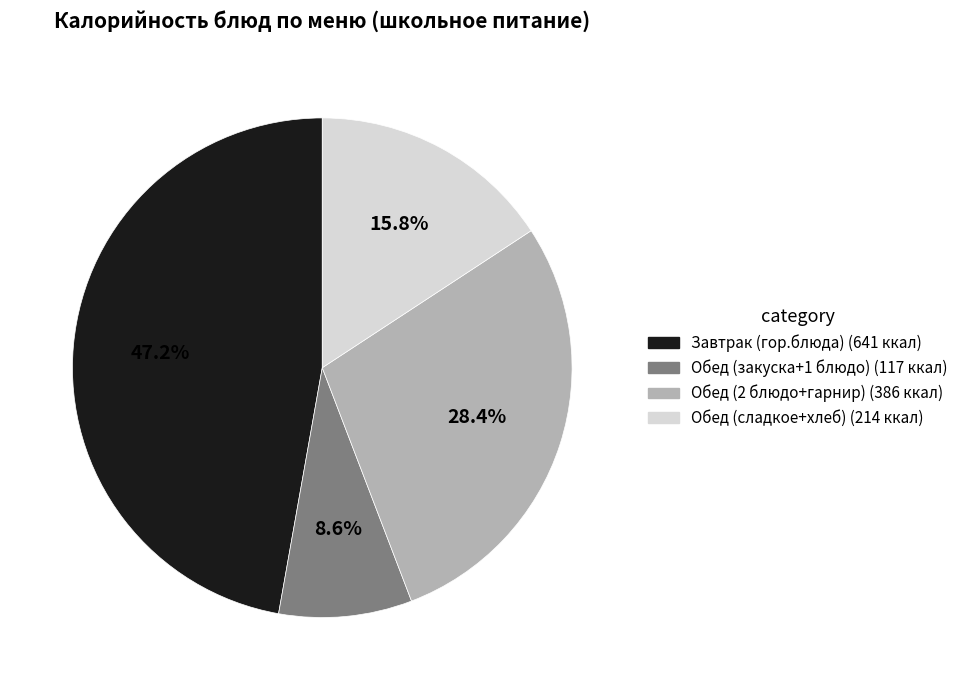

Does any single category account for the majority?

No